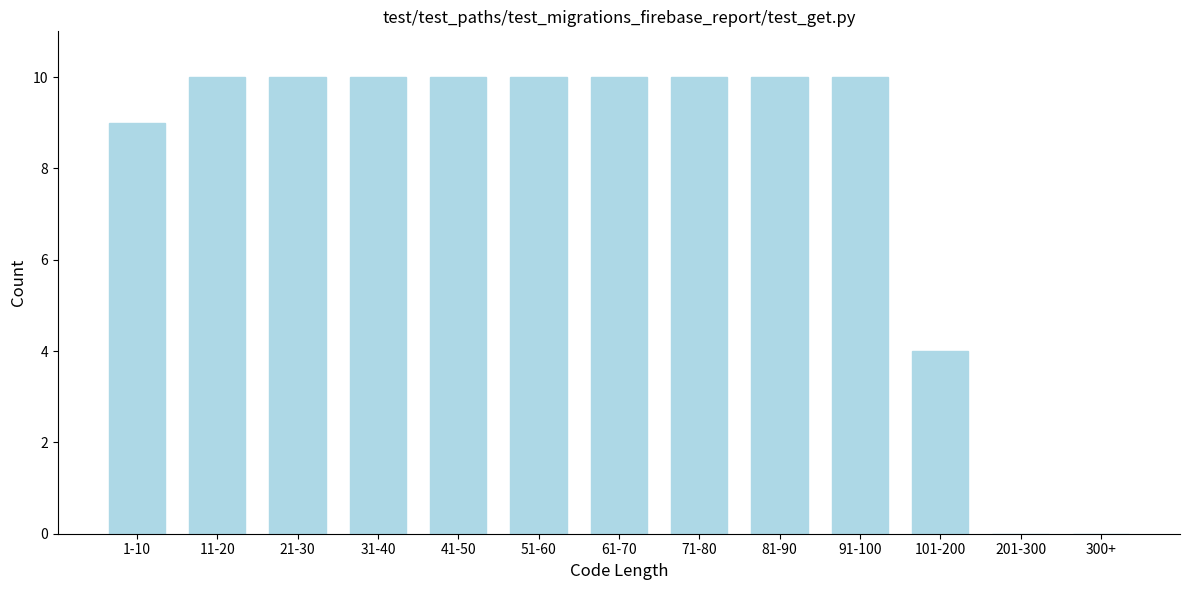

Reading right to left, list all the values displayed in this chart.

300+=0	201-300=0	101-200=4	91-100=10	81-90=10	71-80=10	61-70=10	51-60=10	41-50=10	31-40=10	21-30=10	11-20=10	1-10=9